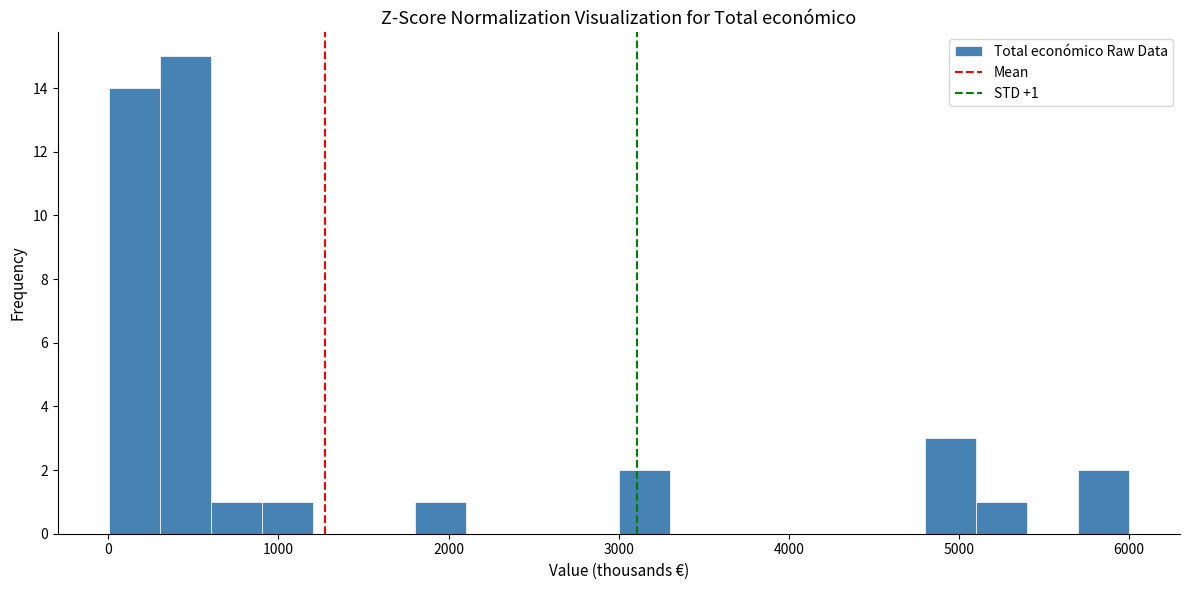

Read against the x-axis, roughly where is the centre of the tallest bar?

500